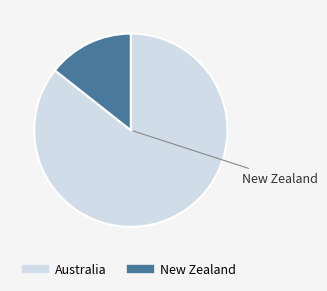

True or false: New Zealand accounts for 20% of the total.

False